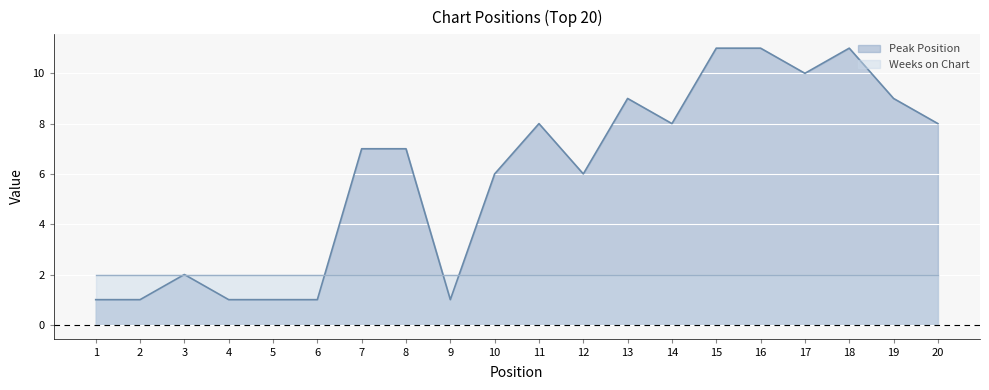

How many lines are shown in the chart?

2